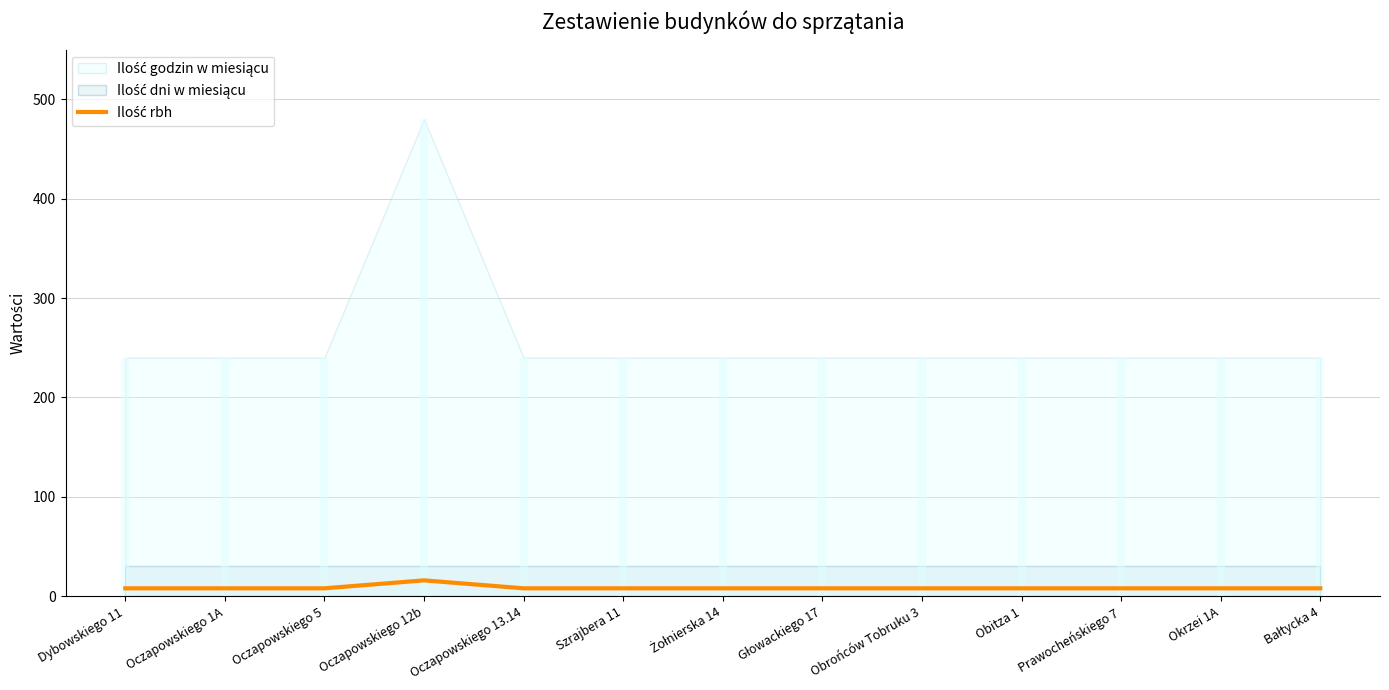

How many points are higher than both their immediate neighbors (excluding endpoints)?

1